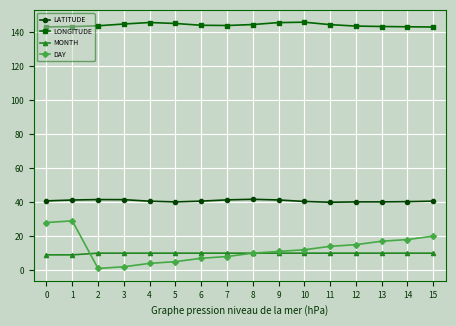

List the series in order of their peak value, lowest first.

MONTH, DAY, LATITUDE, LONGITUDE